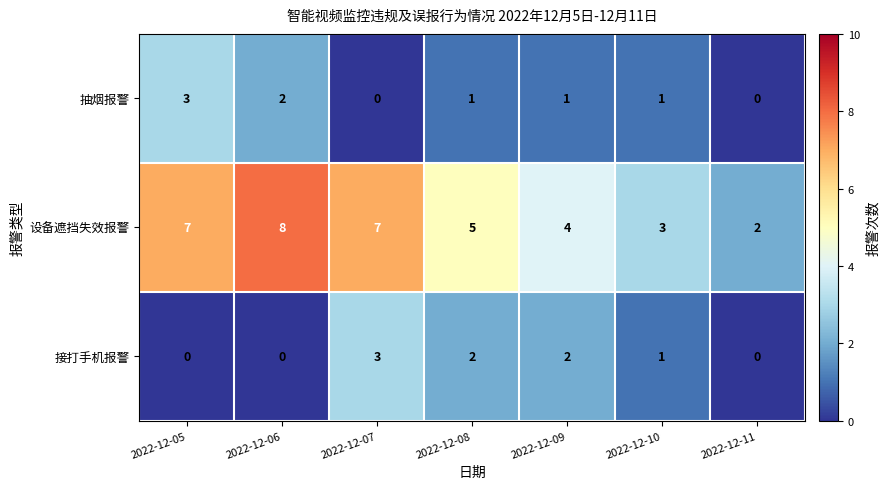

What is the difference between the second highest and minimum values in the 设备遮挡失效报警 series?

5